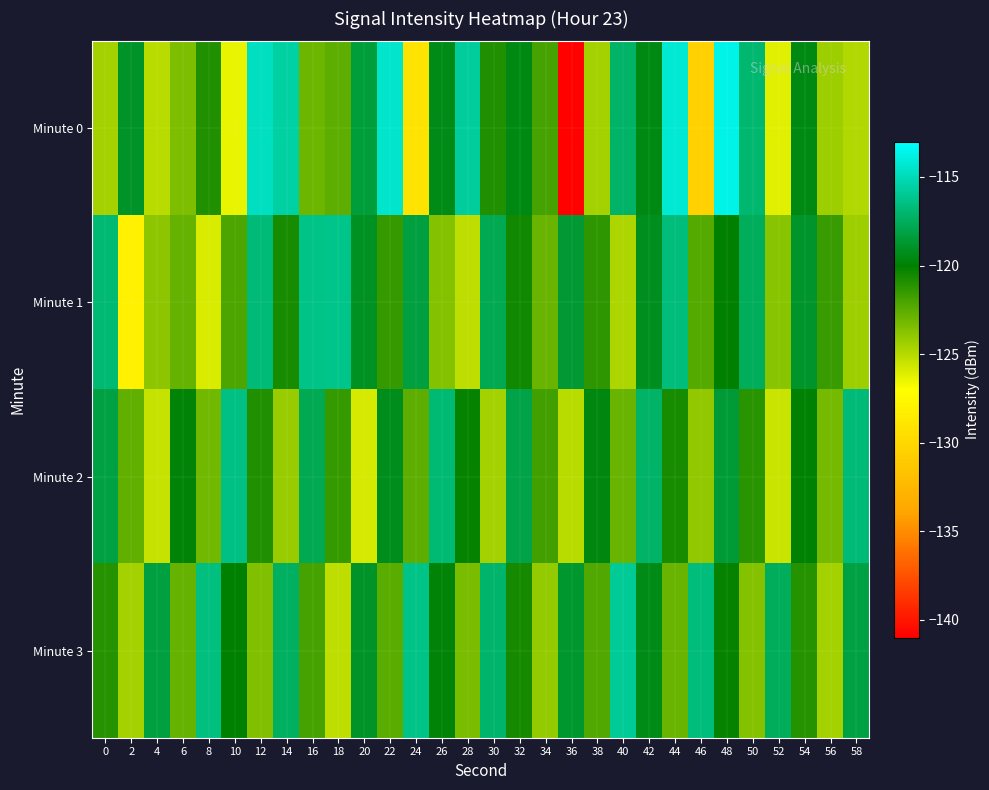

Count the number of data series in this chart.

4